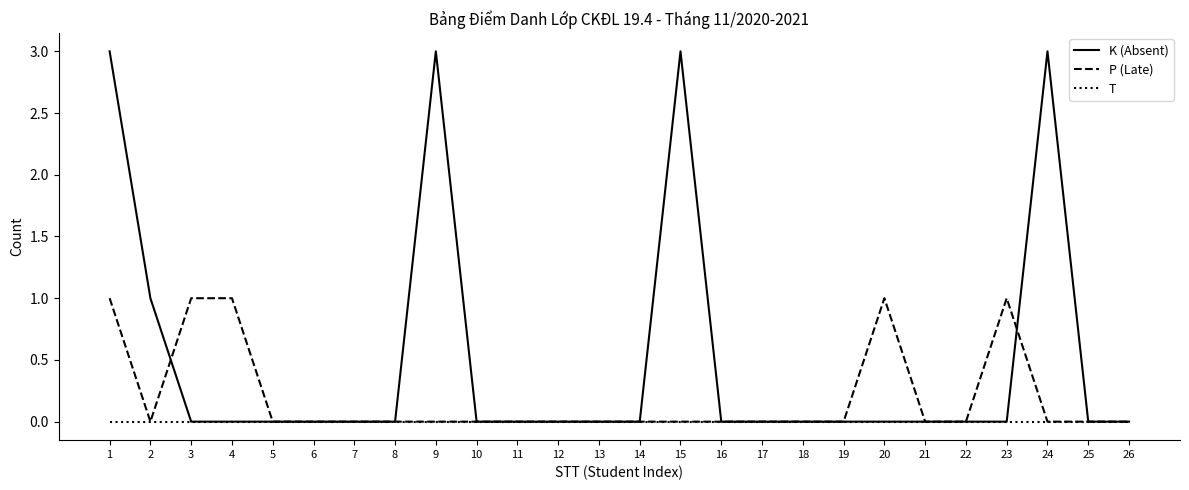

List the series in order of their peak value, lowest first.

T, P (Late), K (Absent)